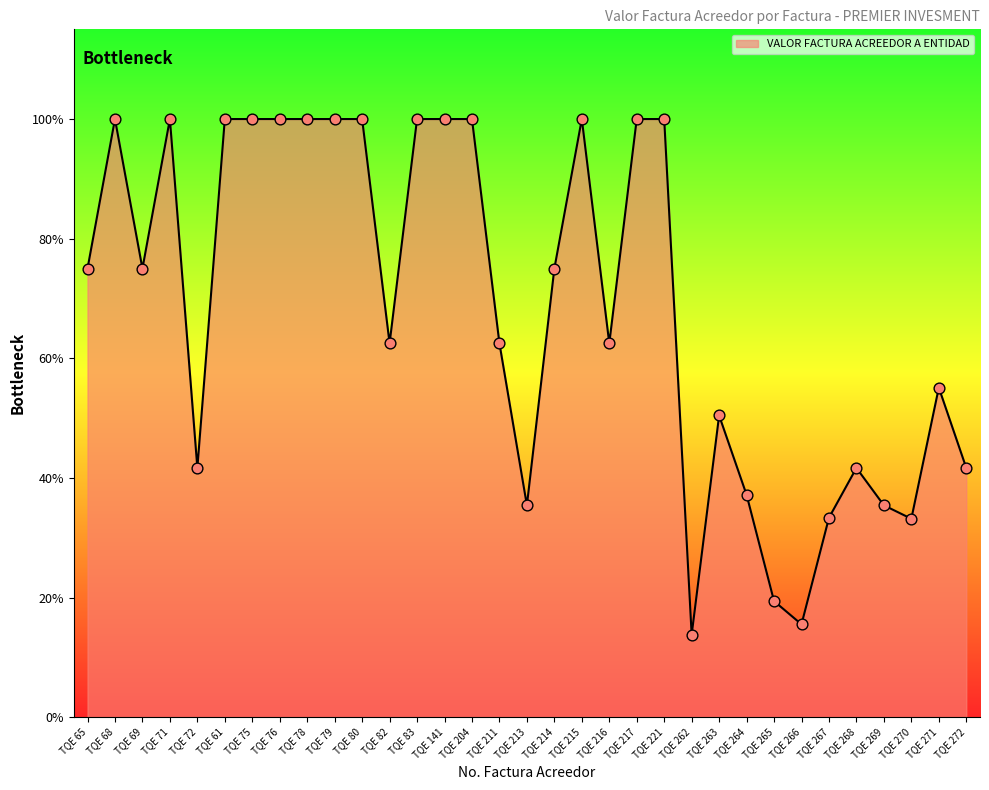

What is the ratio of the value at TQE 272 to the value at TQE 61?

0.4